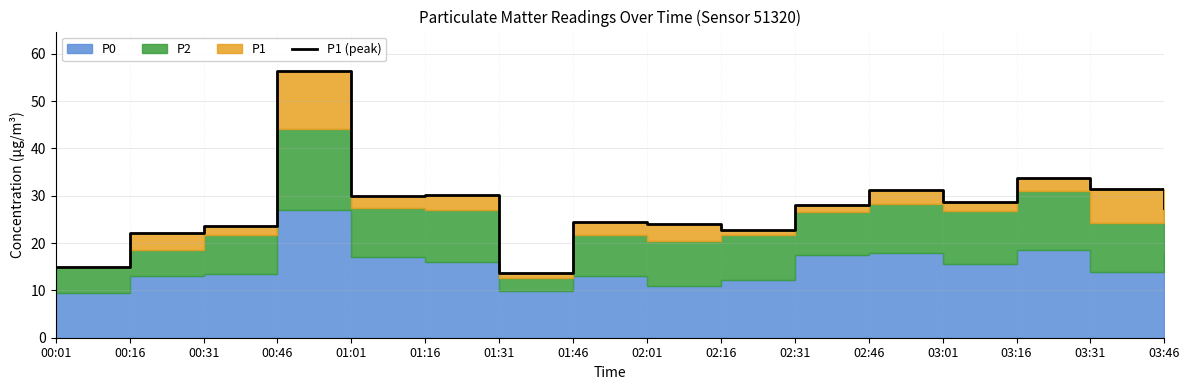

What is the value of the 11th point from the left?

28.0